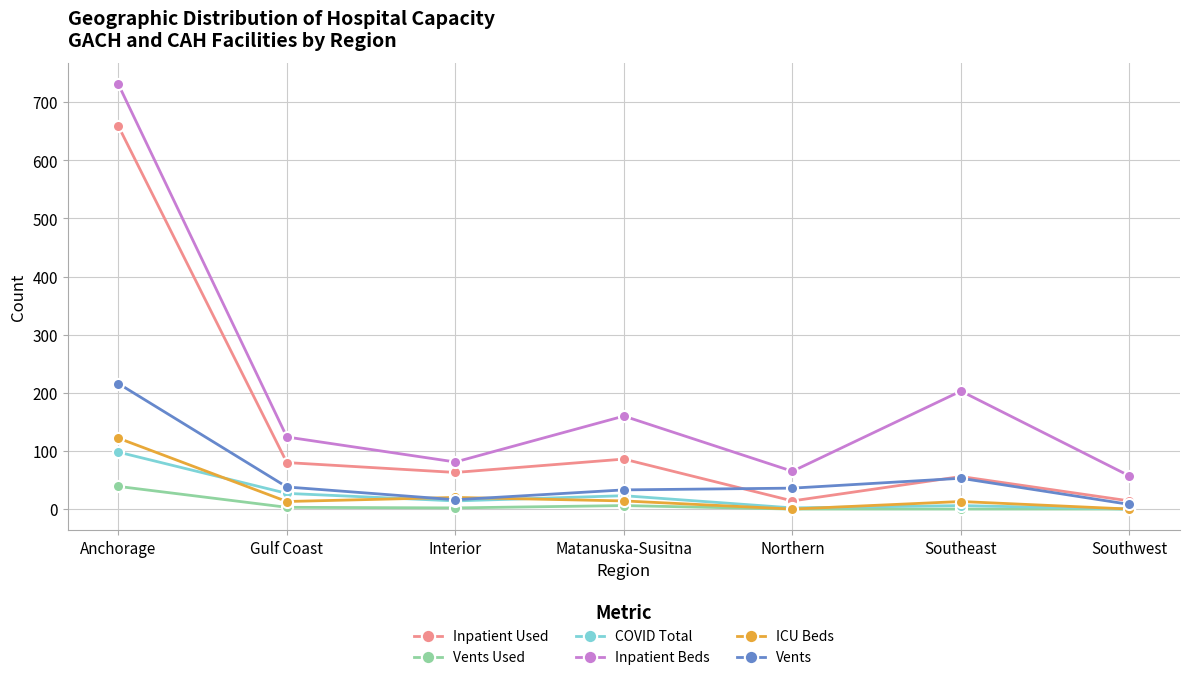

What are all the series names shown in the legend?

Inpatient Used, Vents Used, COVID Total, Inpatient Beds, ICU Beds, Vents